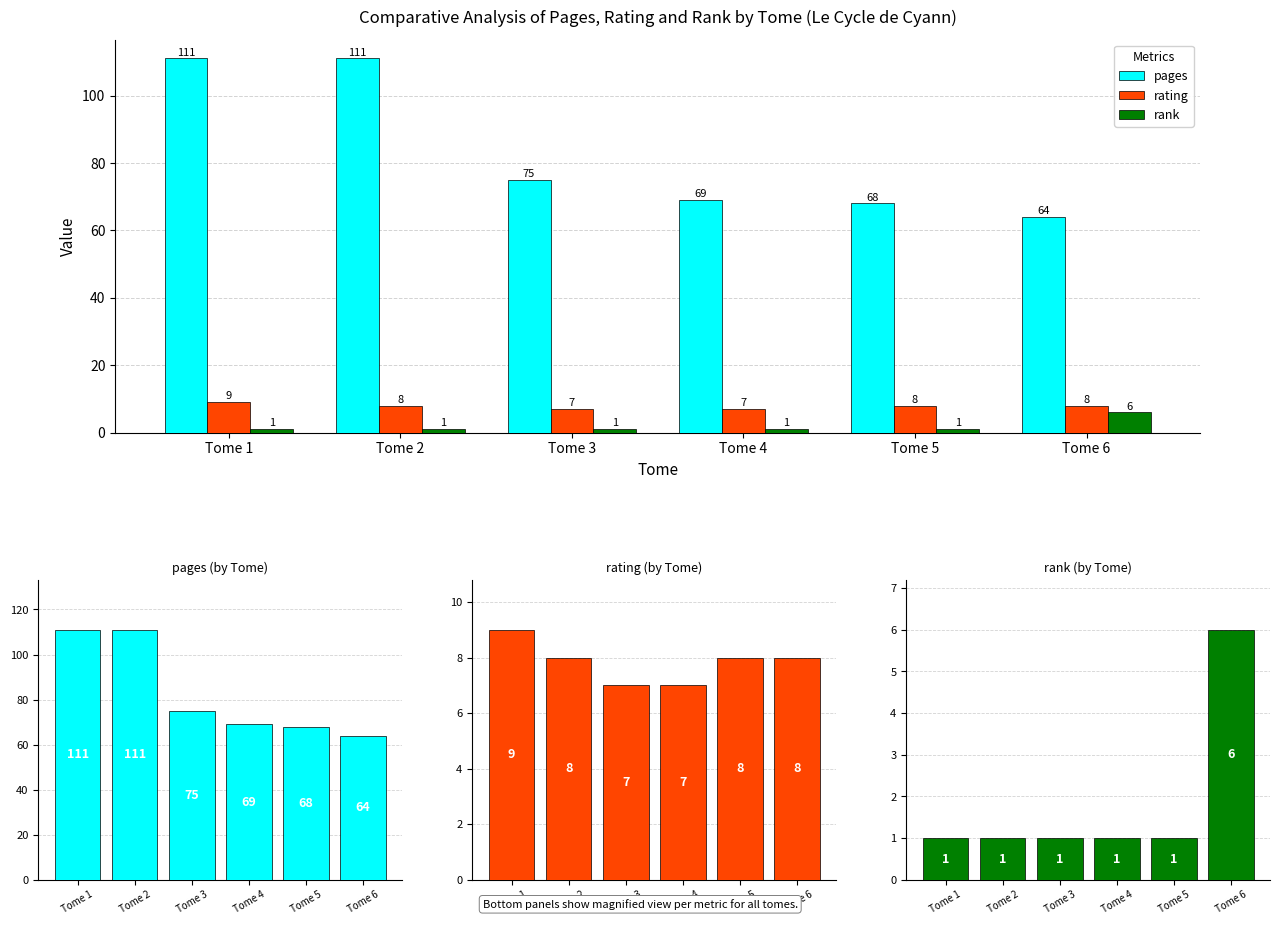

How many series are shown in this chart?

3